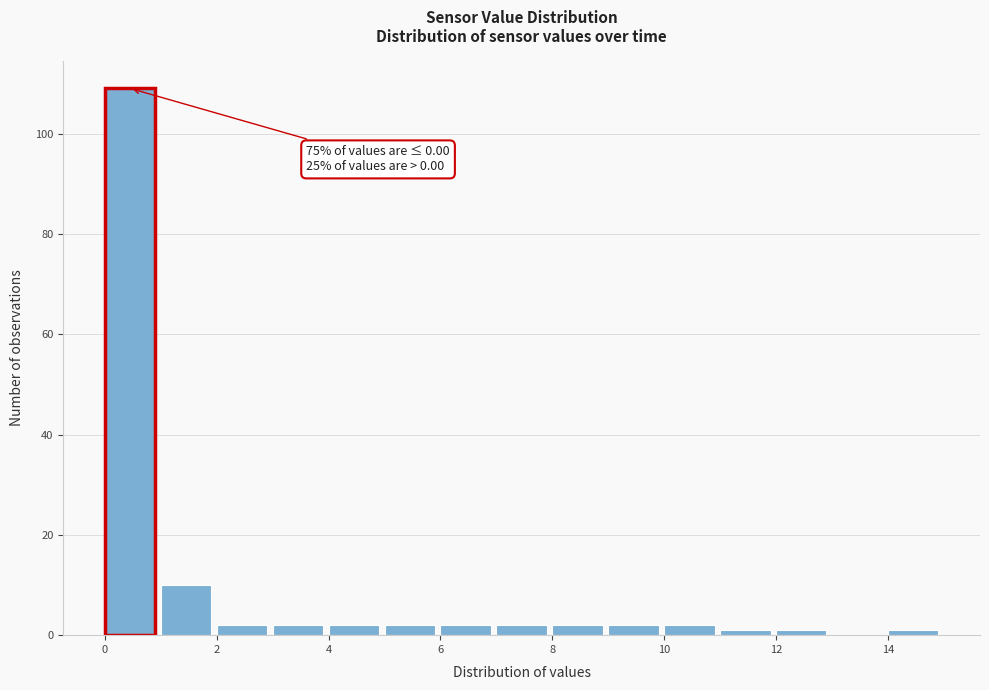

Which range on the x-axis has the tallest bar?

0 to 1